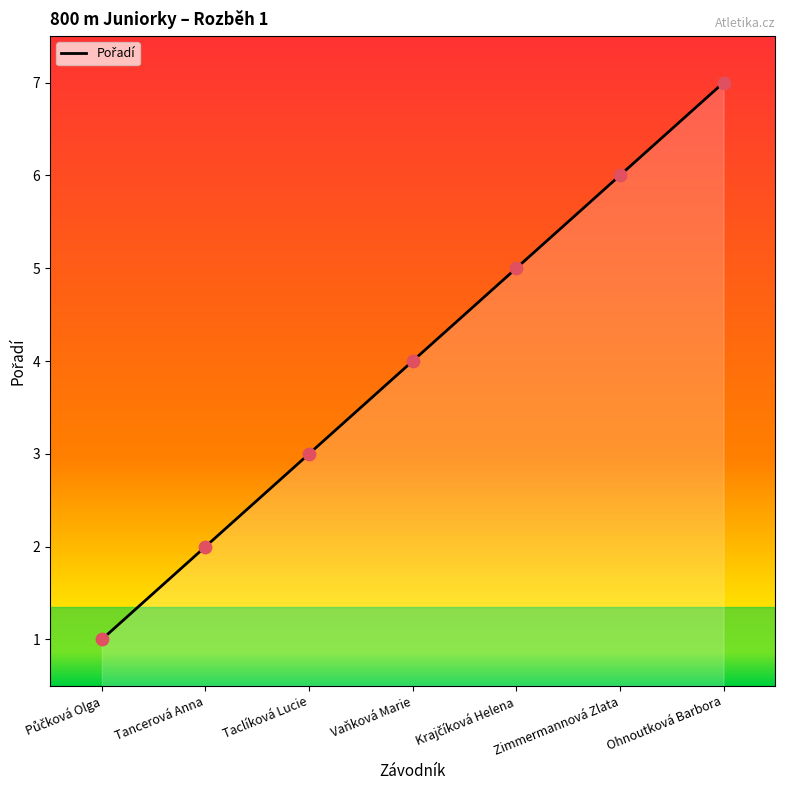

What is the change in value from Taclíková Lucie to Vaňková Marie?

+1